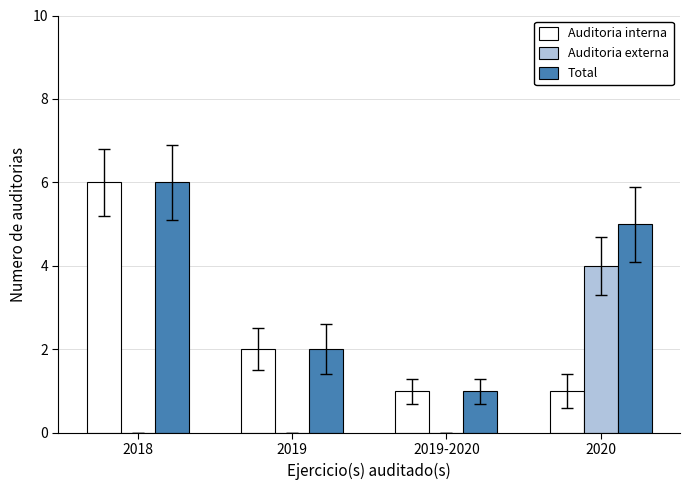

Is the value of Auditoria externa at 2020 greater than the value of Auditoria interna at 2018?

No